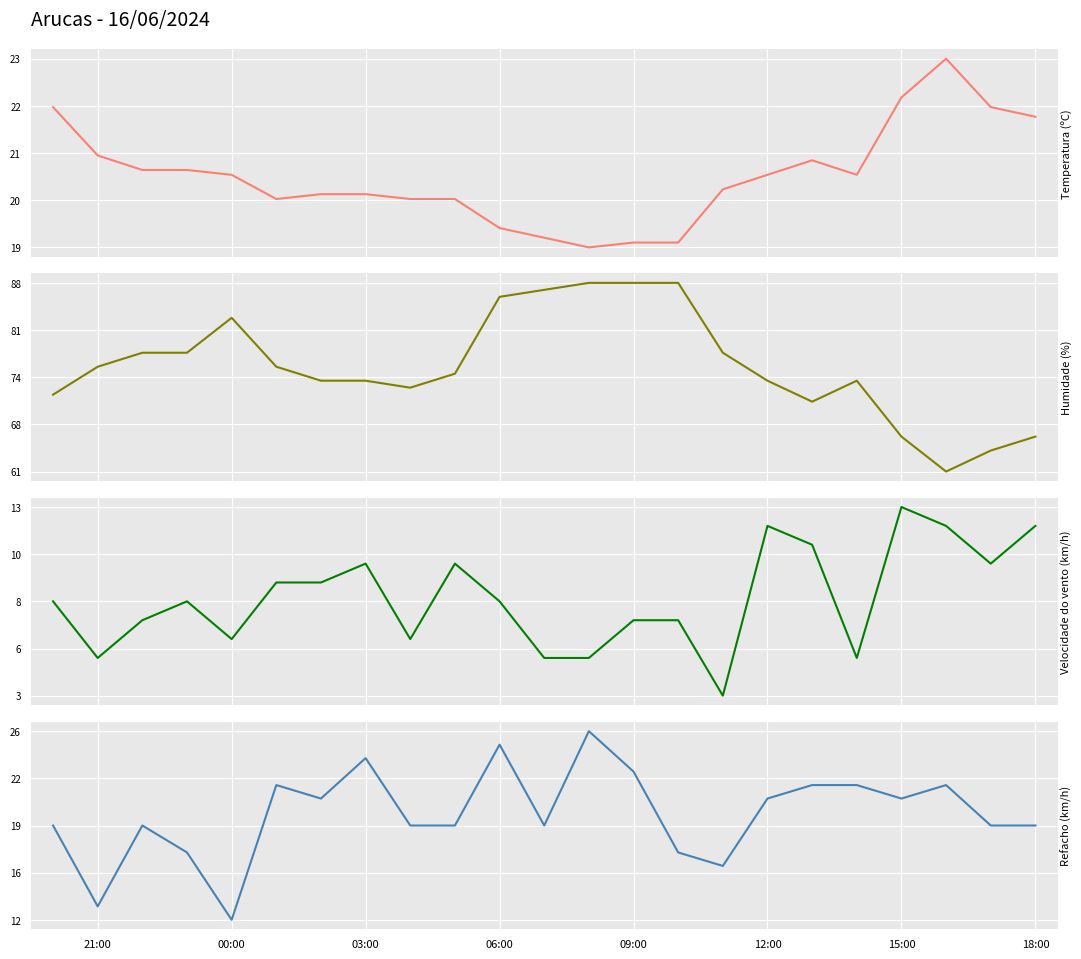

At which category does Temperatura (ºC) reach its first local peak?

17